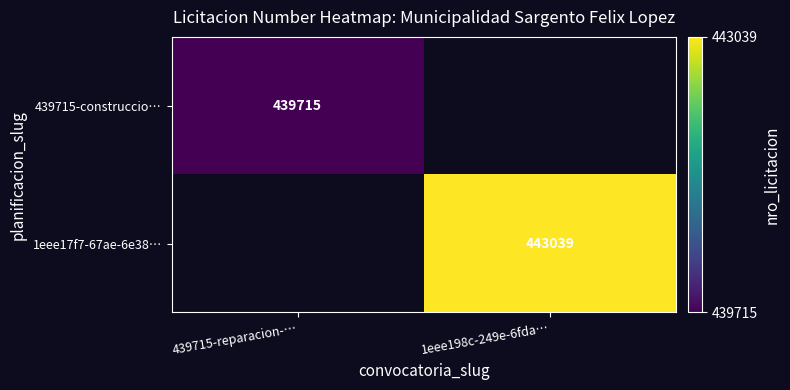

Is the value of 439715-construccio… at 439715-reparacion-… greater than the value of 1eee17f7-67ae-6e38… at 1eee198c-249e-6fda…?

No